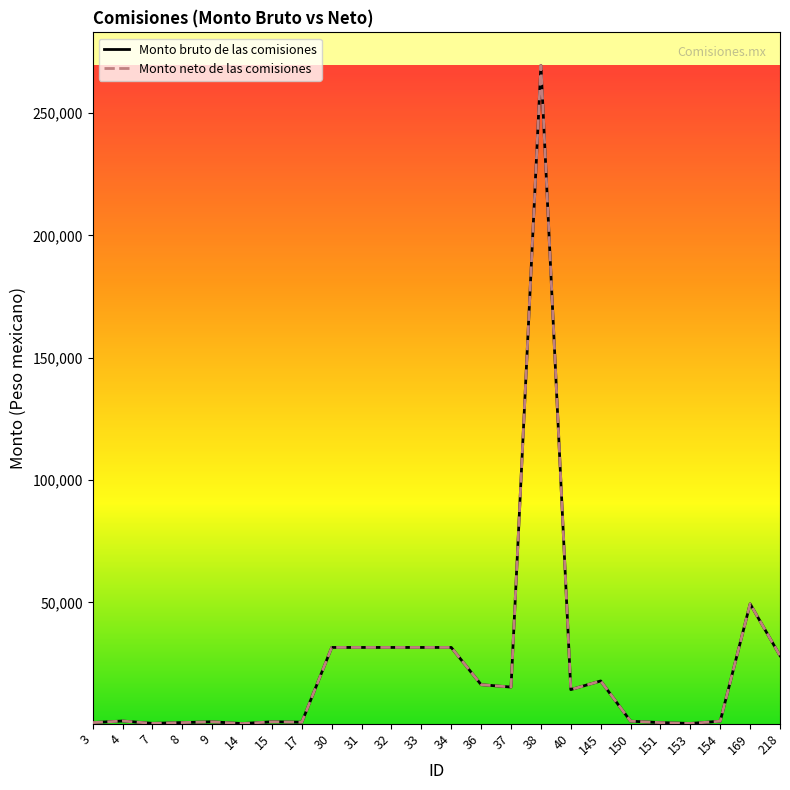

At which category does Monto bruto de las comisiones reach its first local peak?

4